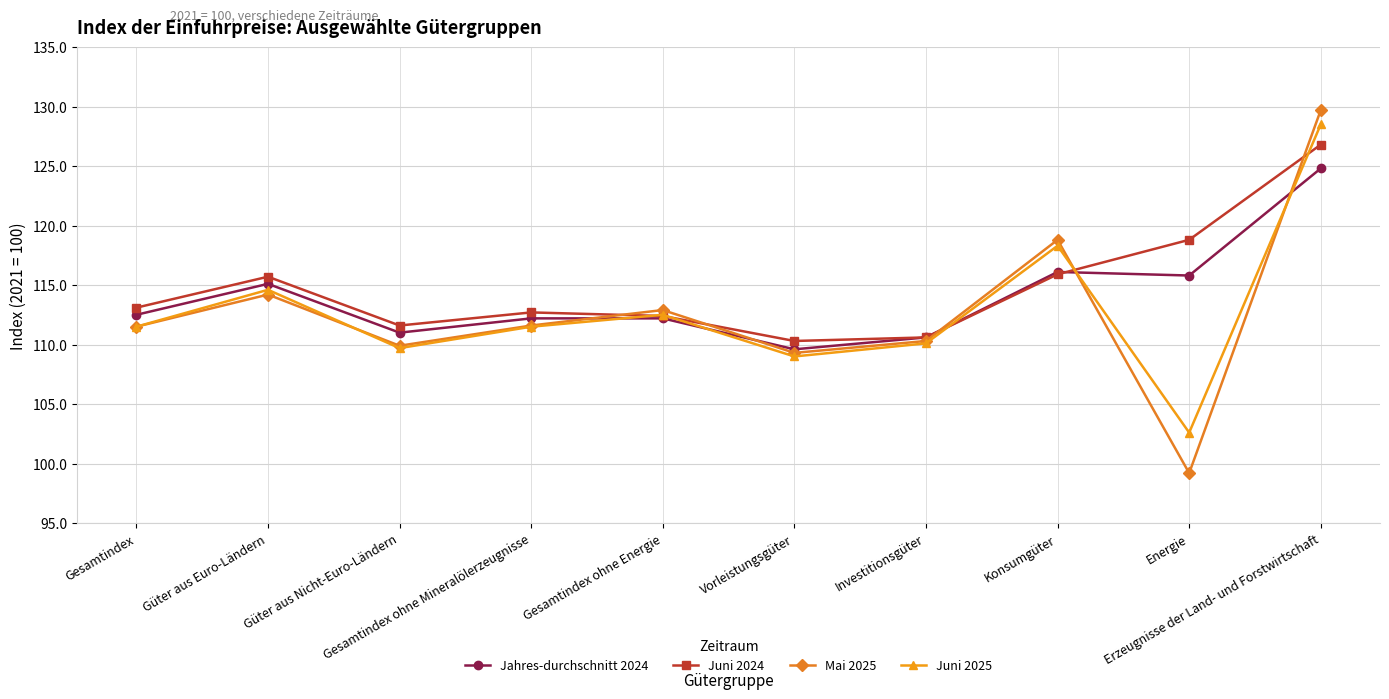

At which label does Mai 2025 reach its peak?

Erzeugnisse der Land- und Forstwirtschaft